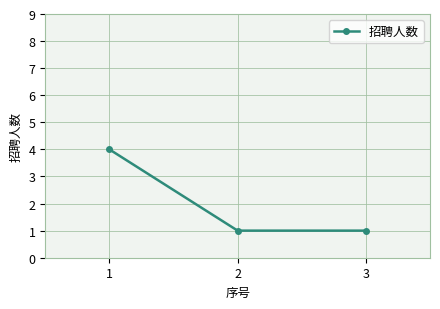

Count the values in the range 1 to 4.

3